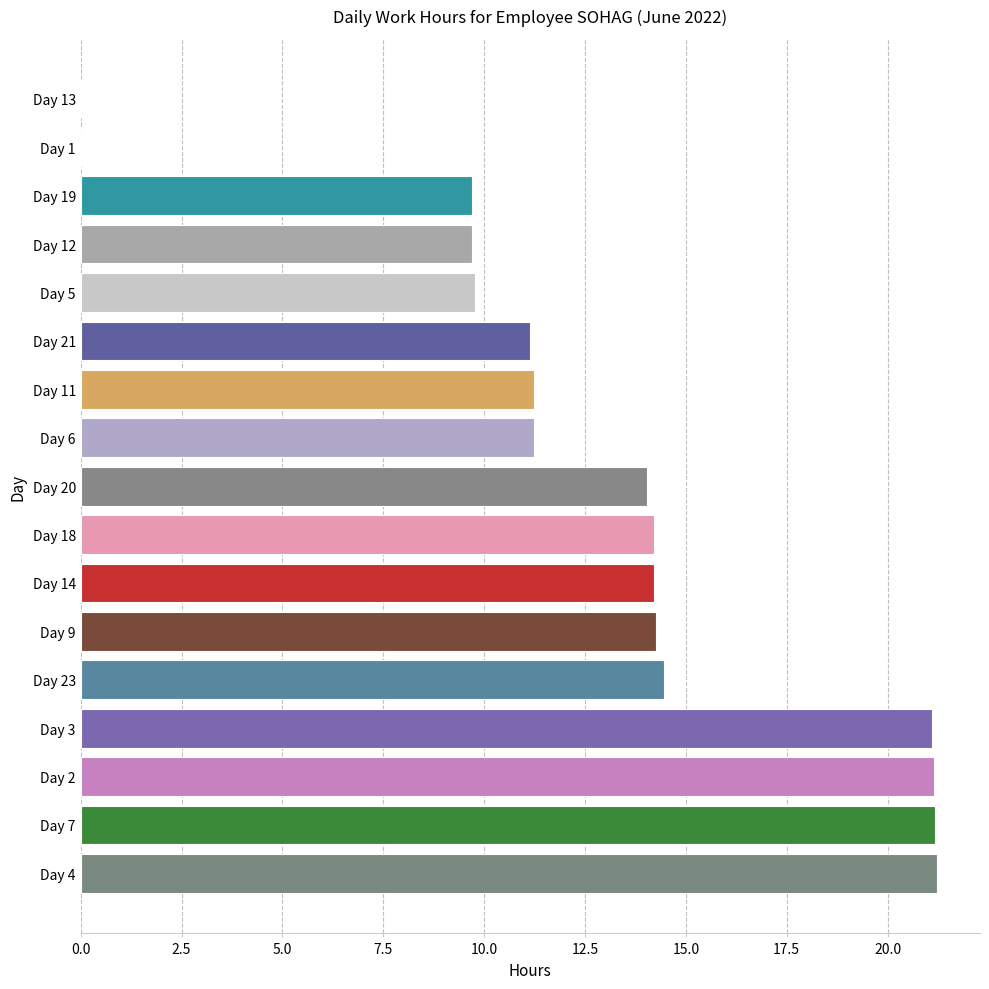

What is the sum of the values at Day 21 and Day 1?

11.1